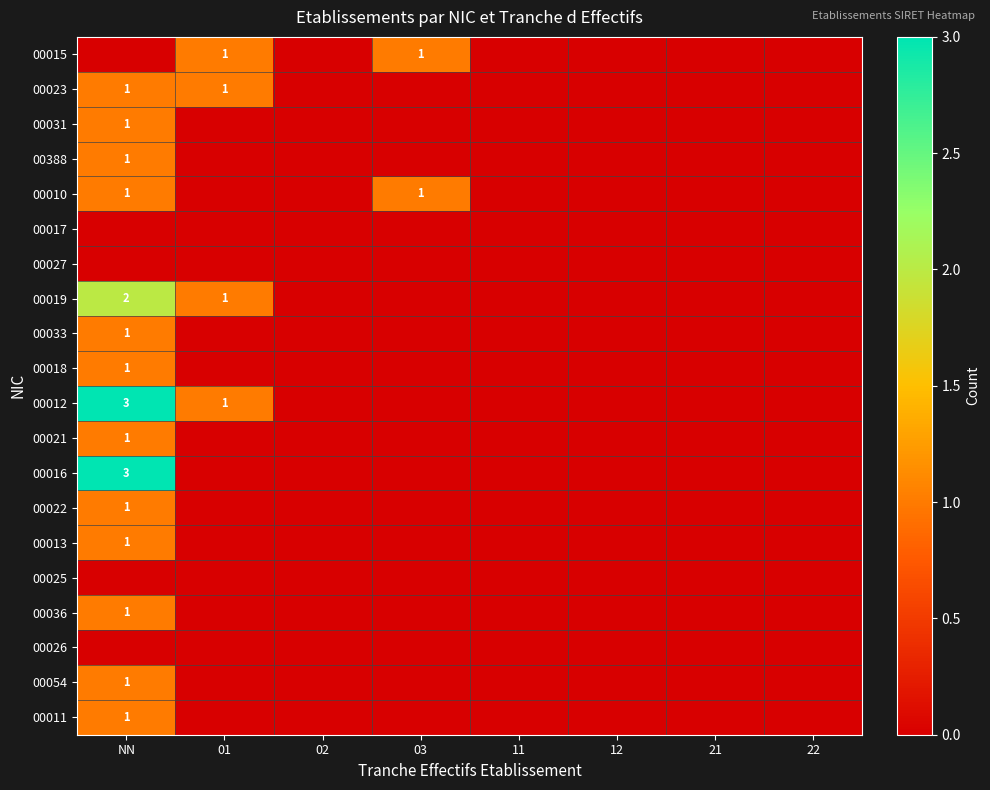

Is the value of 00025 at 03 greater than the value of 00018 at 21?

No